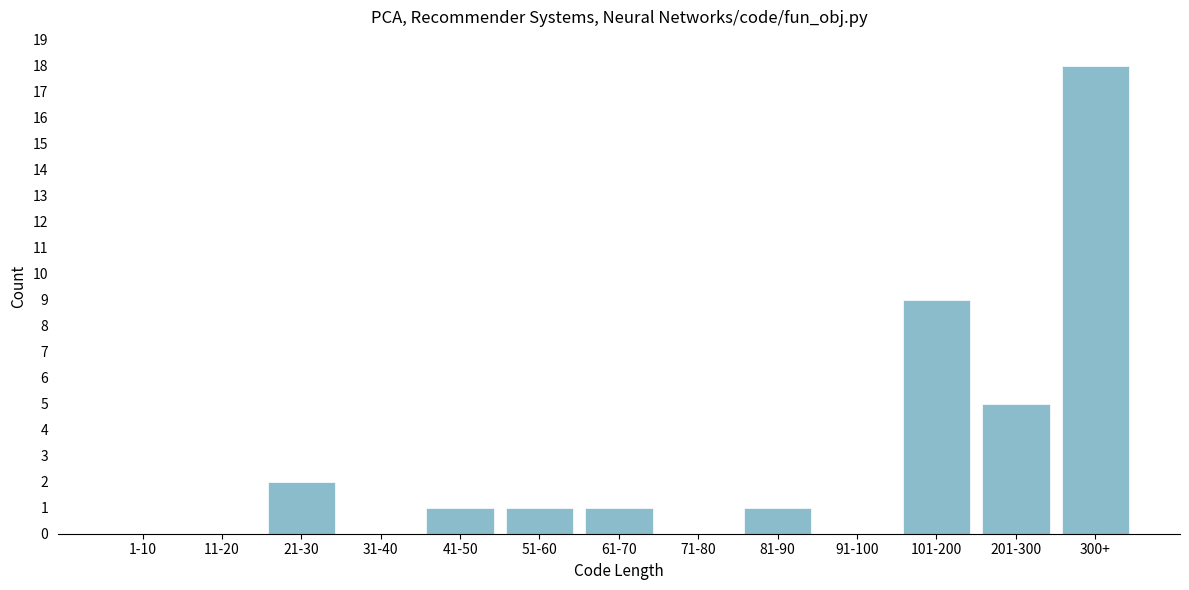

Reading left to right, transcribe all the data shown in this chart.

1-10=0	11-20=0	21-30=2	31-40=0	41-50=1	51-60=1	61-70=1	71-80=0	81-90=1	91-100=0	101-200=9	201-300=5	300+=18